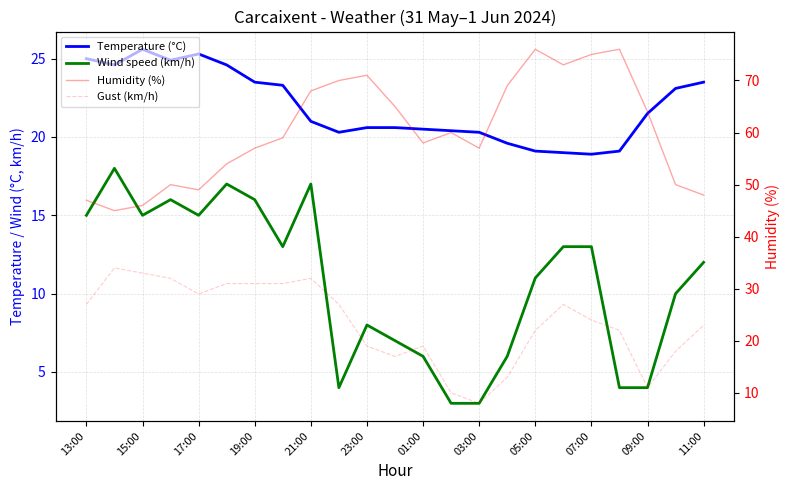

Reading left to right, list all the values displayed in this chart.

Temperature (°C): 25.0	24.6	25.6	24.9	25.3	24.6	23.5	23.3	21.0	20.3	20.6	20.6	20.5	20.4	20.3	19.6	19.1	19.0	18.9	19.1	21.5	23.1	23.5
Wind speed (km/h): 15.0	18.0	15.0	16.0	15.0	17.0	16.0	13.0	17.0	4.0	8.0	7.0	6.0	3.0	3.0	6.0	11.0	13.0	13.0	4.0	4.0	10.0	12.0
Humidity (%): 47.0	45.0	46.0	50.0	49.0	54.0	57.0	59.0	68.0	70.0	71.0	65.0	58.0	60.0	57.0	69.0	76.0	73.0	75.0	76.0	64.0	50.0	48.0
Gust (km/h): 27.0	34.0	33.0	32.0	29.0	31.0	31.0	31.0	32.0	27.0	19.0	17.0	19.0	10.0	8.0	13.0	22.0	27.0	24.0	22.0	11.0	18.0	23.0